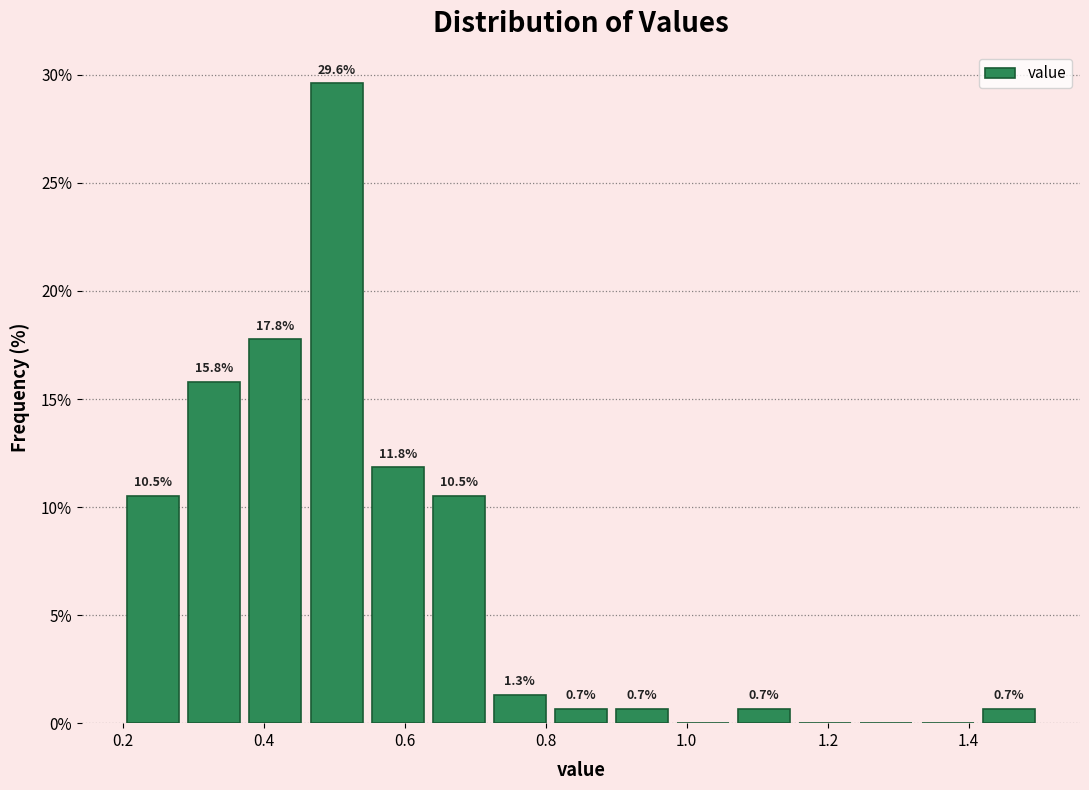

Which range on the x-axis has the tallest bar?

0.46 to 0.54